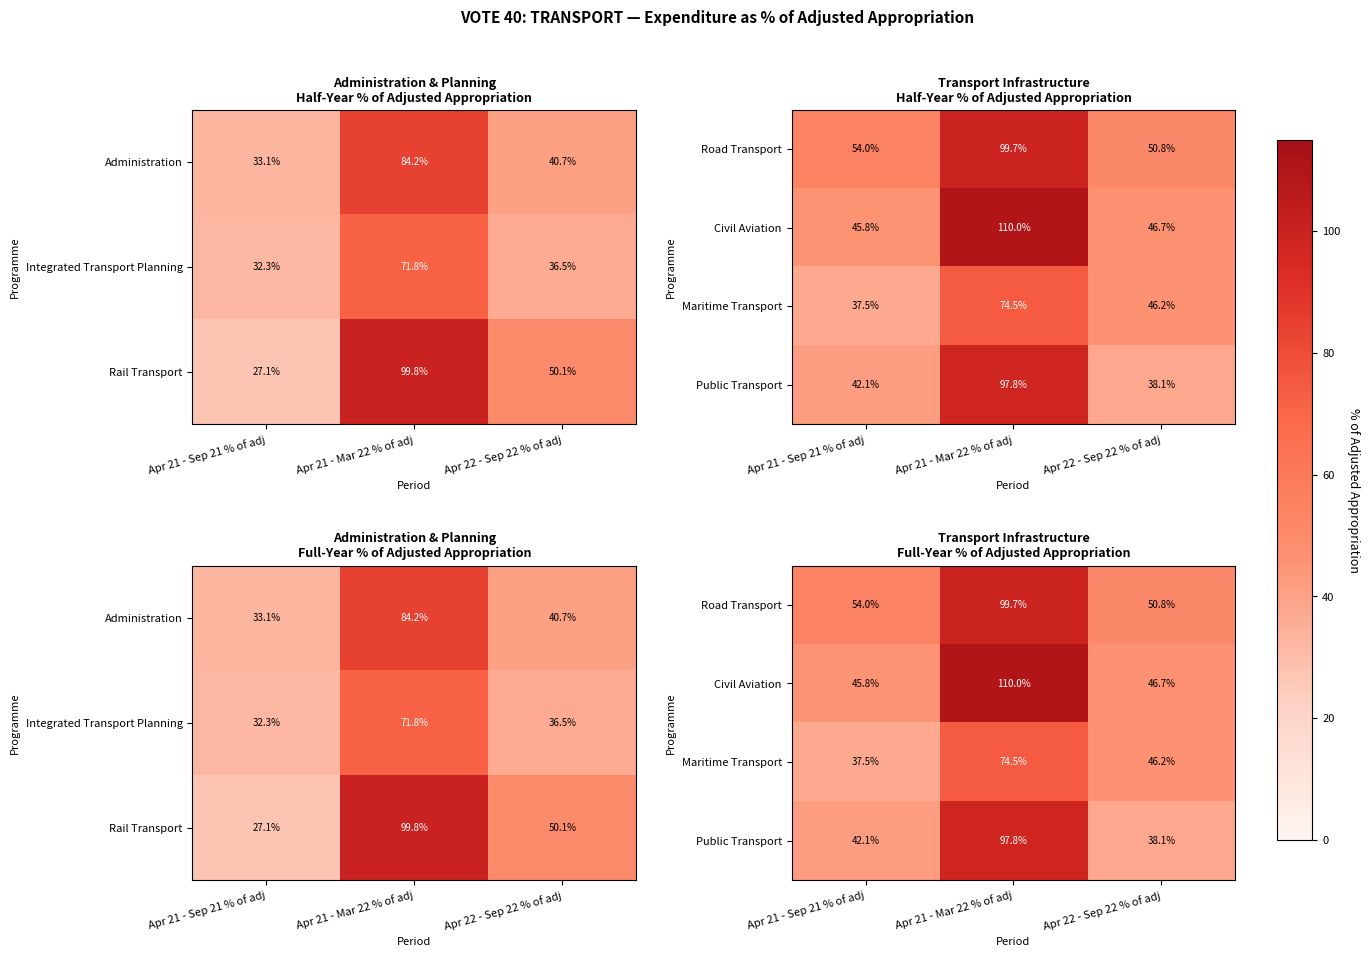

At which label does Civil Aviation first exceed 46?

Apr 21 - Mar 22 % of adj